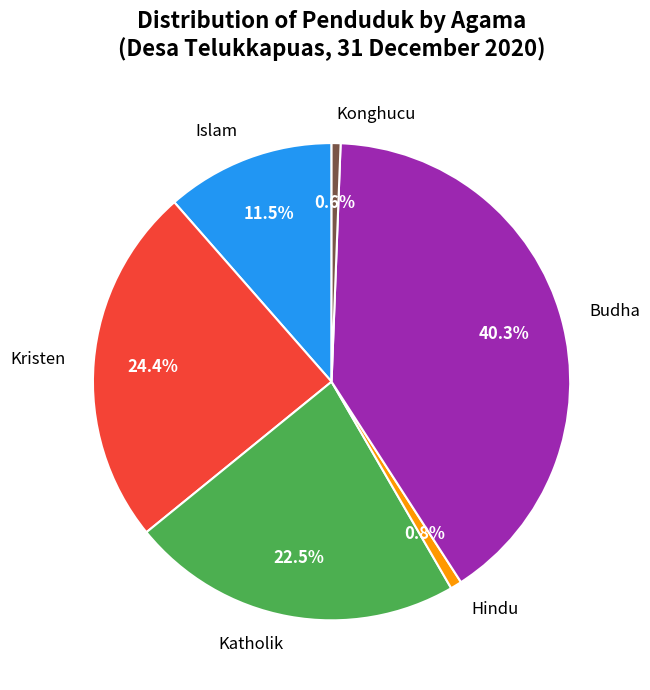

To the nearest percent, what portion does Hindu represent?

1%